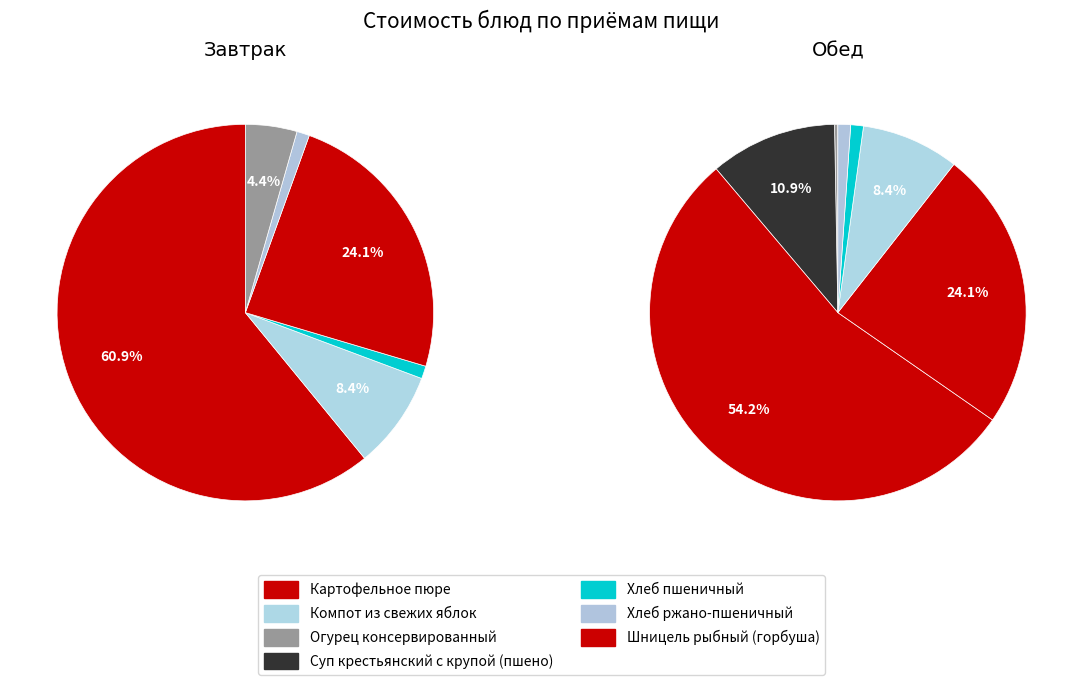

To the nearest percent, what is the average slice percentage?

17%